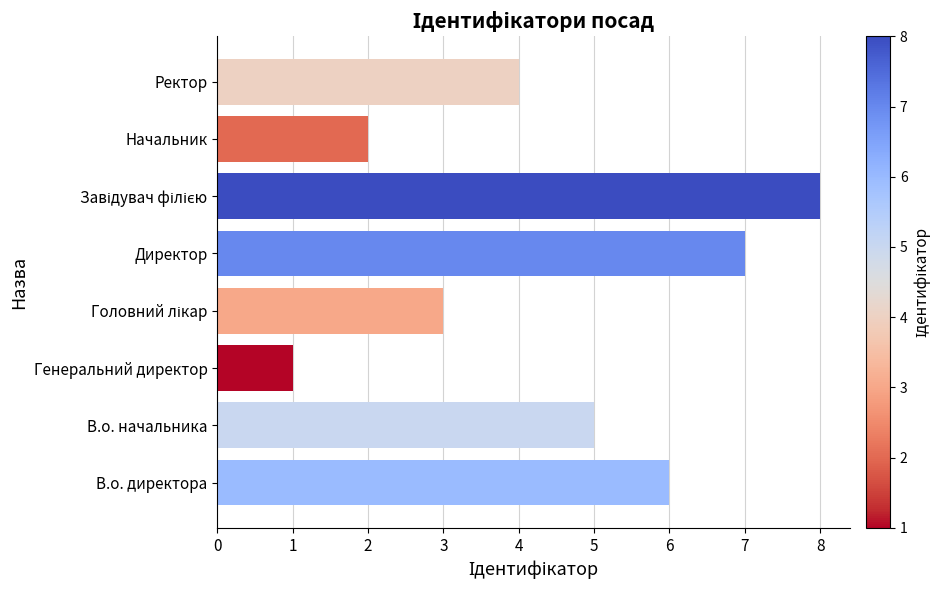

What is the greatest value displayed?

8